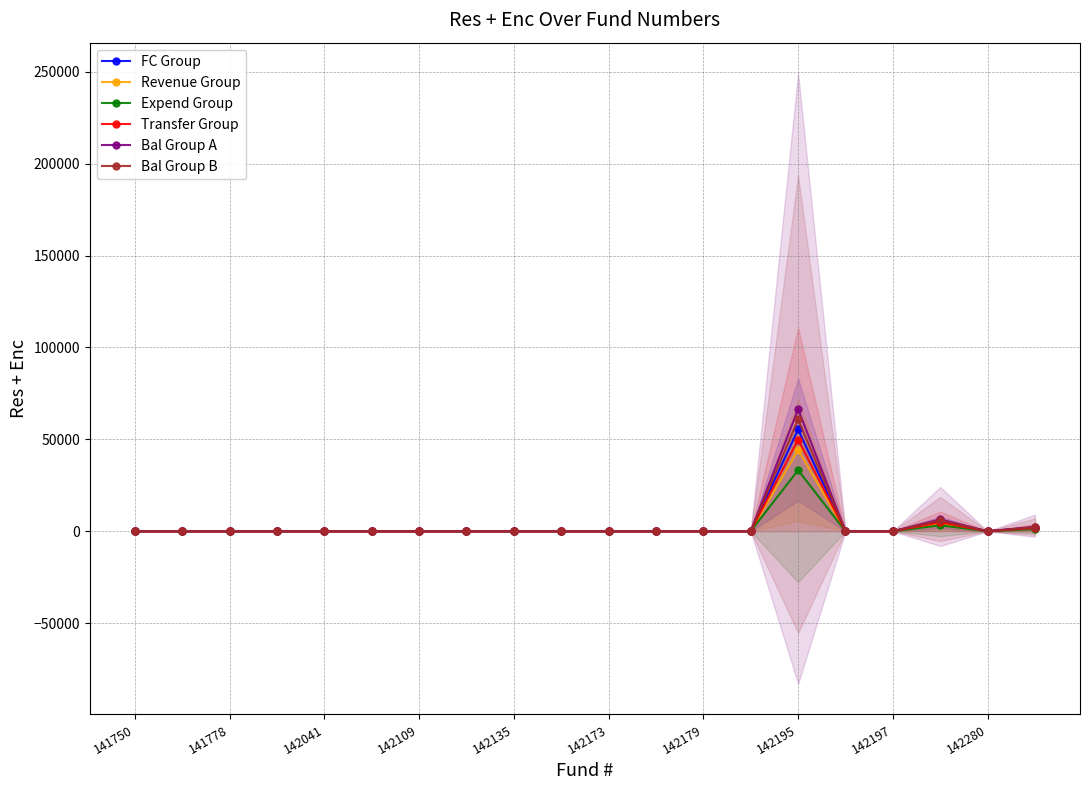

What is the maximum value for FC Group?

55381.2